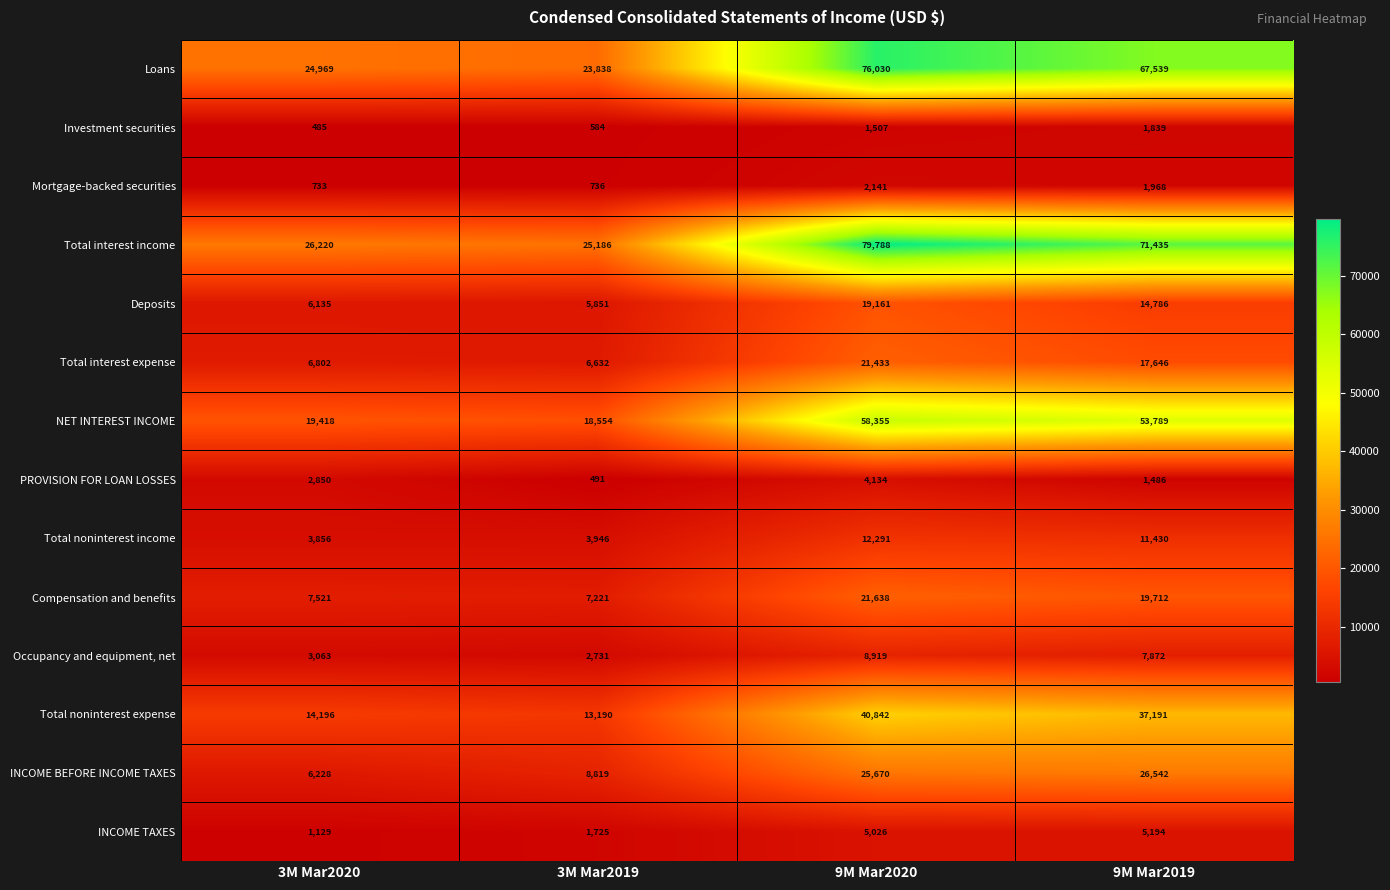

What is the difference between the second highest and minimum values in the PROVISION FOR LOAN LOSSES series?

2359